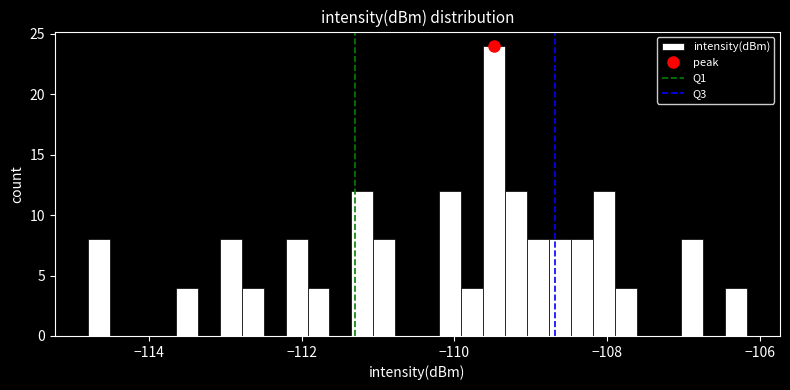

Read against the x-axis, roughly where is the centre of the tallest bar?

-109.4